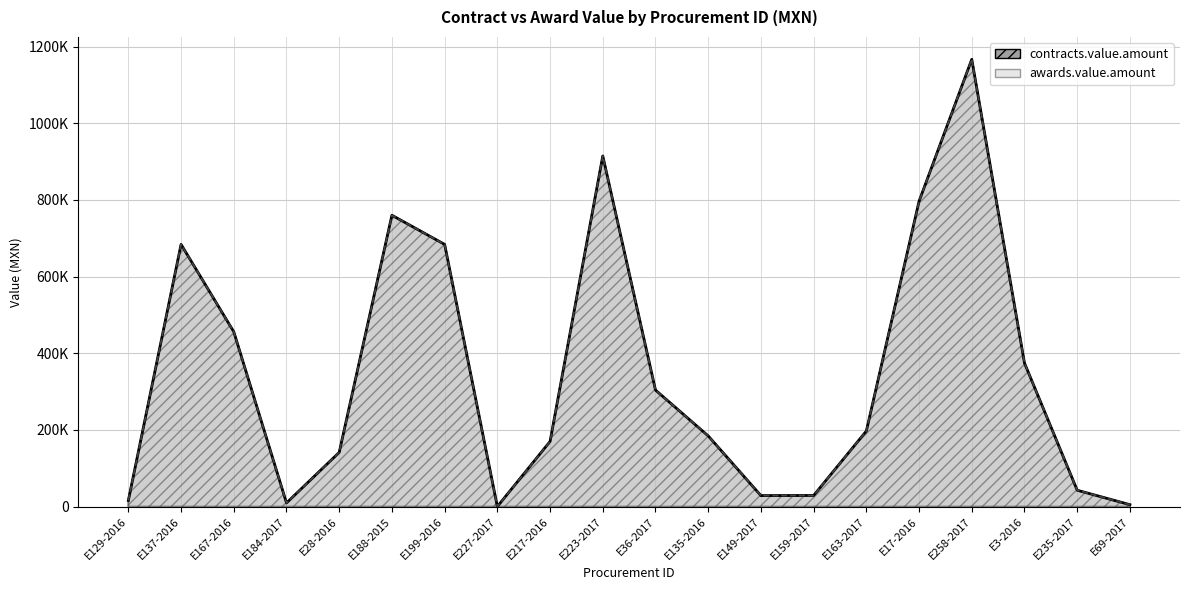

The value of contracts.value.amount at E163-2017 is 197225.4. True or false?

True